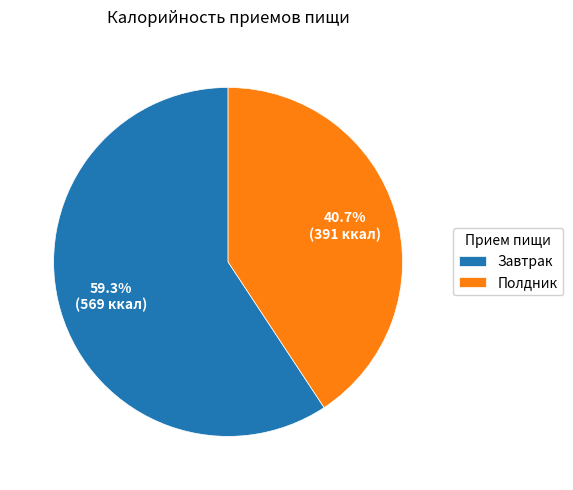

Between Завтрак and Полдник, which is larger?

Завтрак